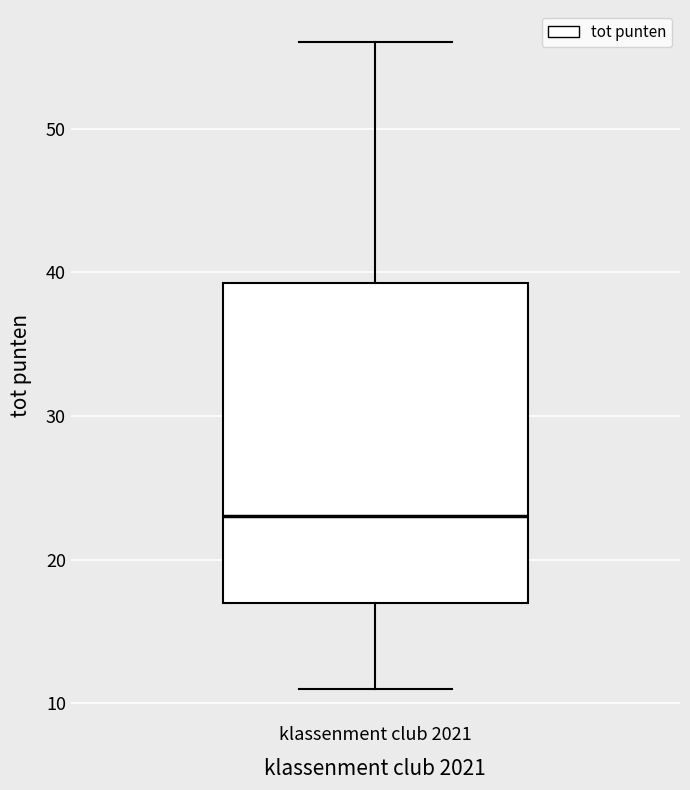

Read this box plot against the y-axis: the position of the median line, the range covered by the box, and the ends of both whiskers. The values are not printed on the chart, so give them approximately, as read against the axis.

median 23, box 17 to 39, whiskers 11 to 56